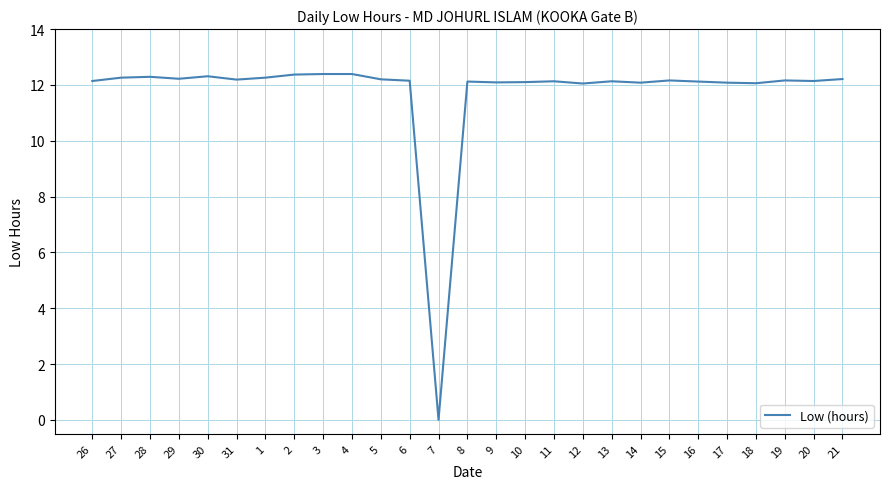

What is the sum of all values?

316.8